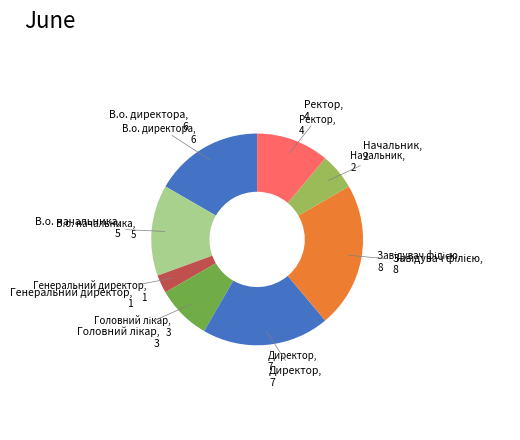

Which category has the smallest portion of the pie?

Генеральний директор